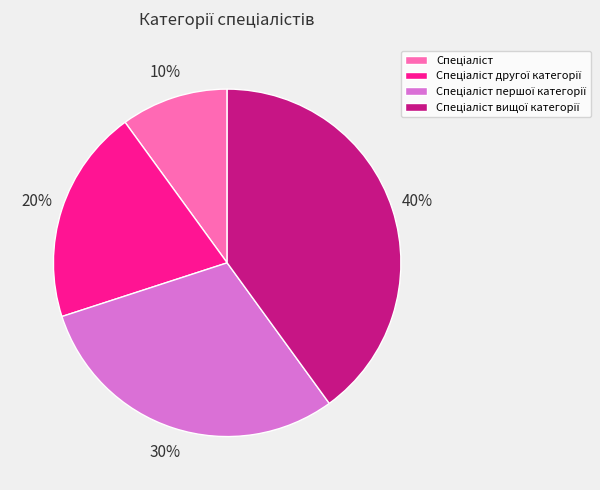

To the nearest percent, what is the difference between the largest and smallest slice percentages?

30%